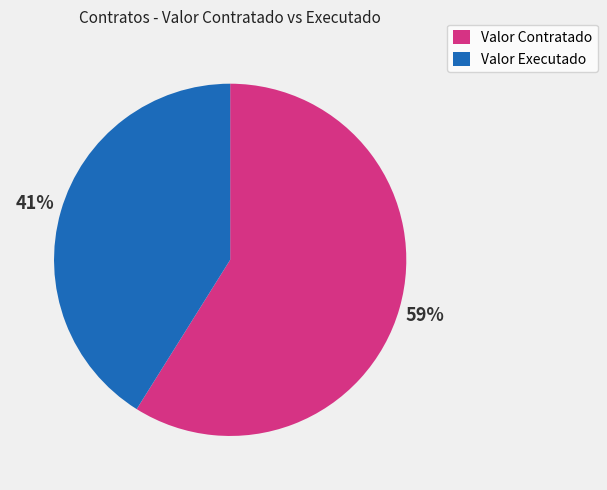

What is the smallest slice in the pie chart?

Valor Executado